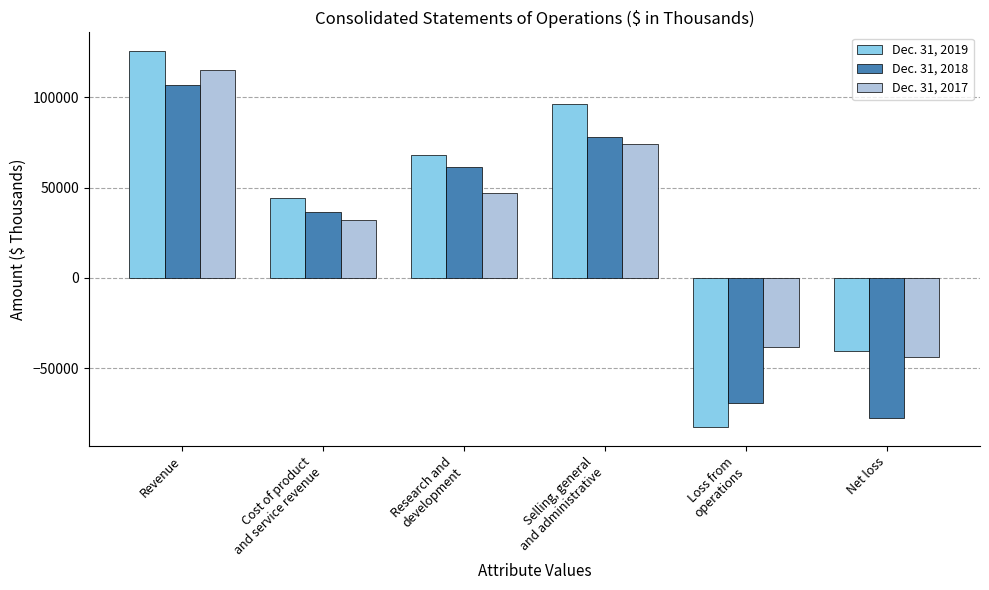

What is the spread (max minus min) of values at Loss from
operations?

44504